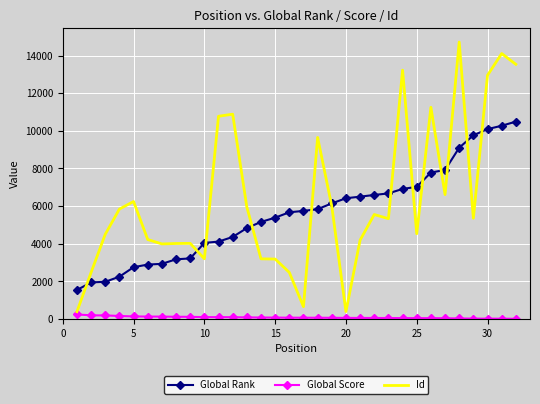

In Id, how many points are higher than both neighbors (excluding endpoints)?

9